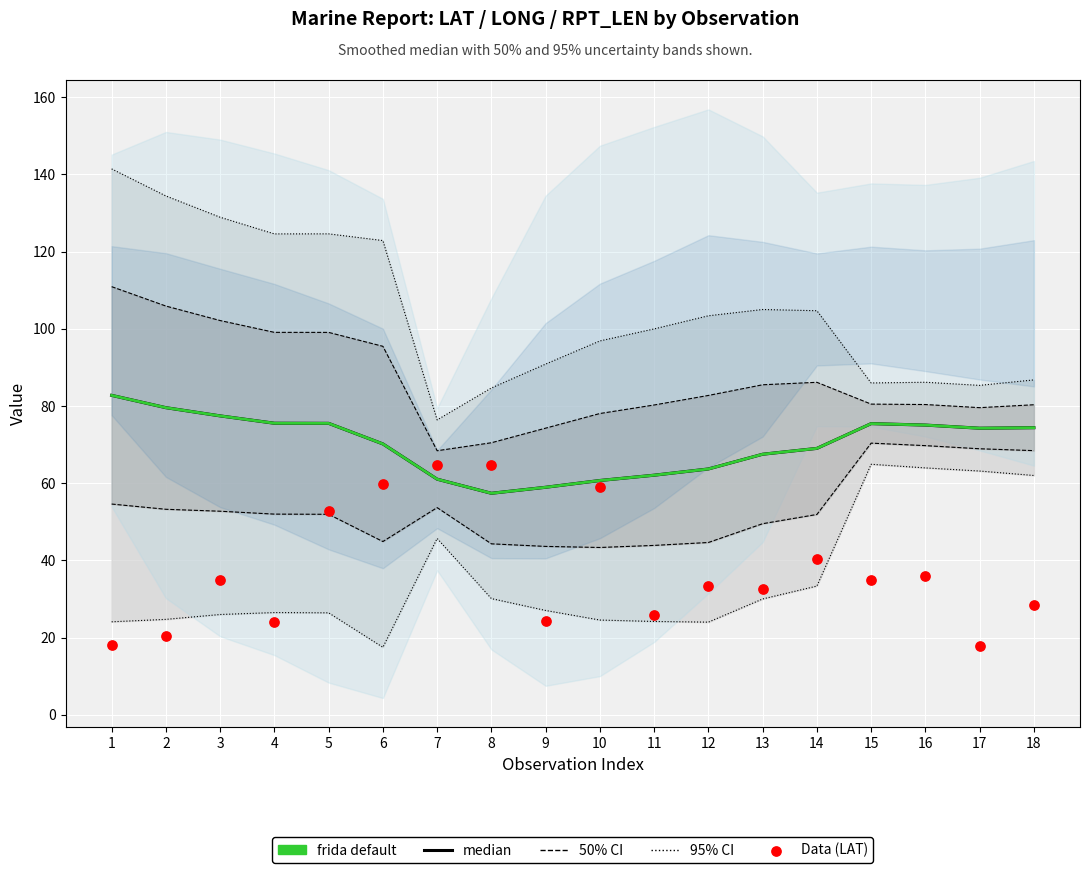

What is the total value across all series at 11?

149.9